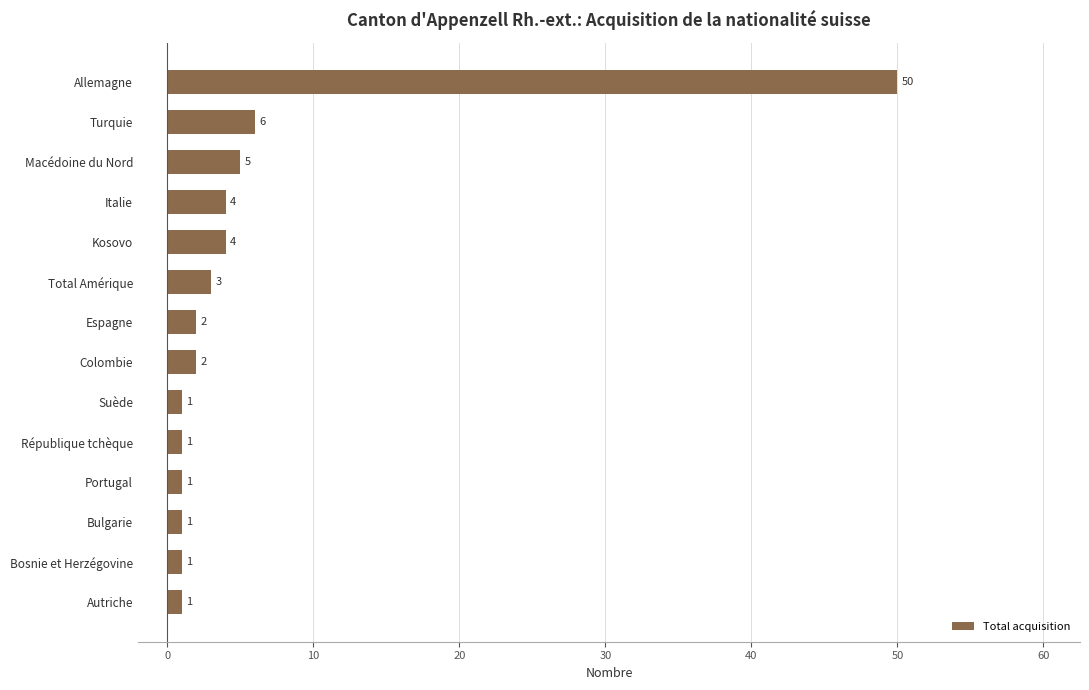

What is the difference between the second highest and minimum values?

5